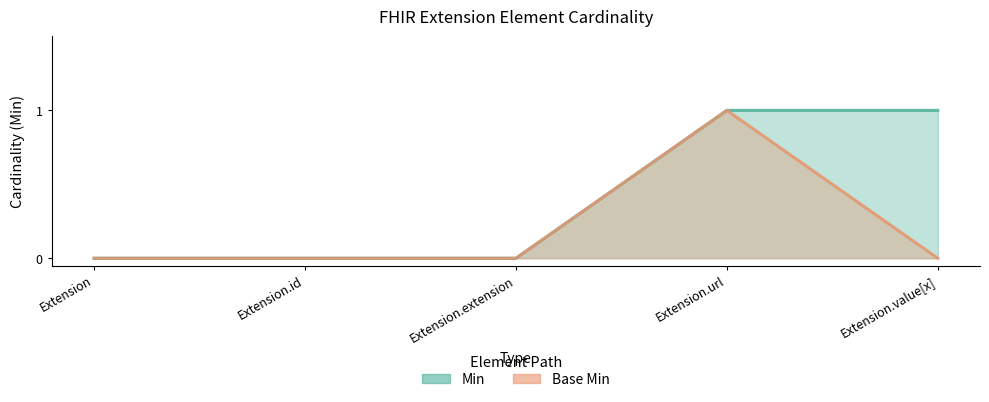

Rank the categories by Base Min value from highest to lowest.

Extension.url, Extension, Extension.id, Extension.extension, Extension.value[x]